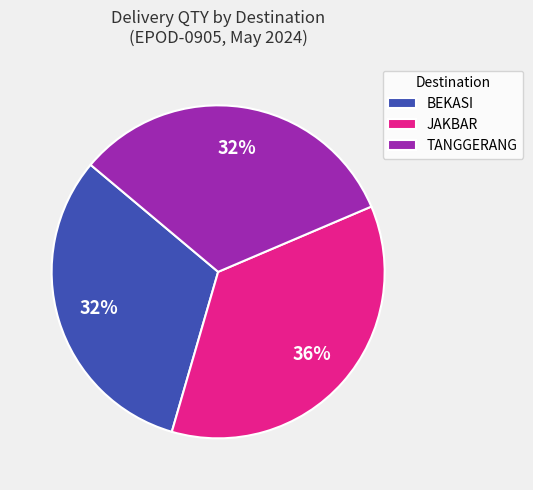

Between BEKASI and JAKBAR, which is larger?

JAKBAR